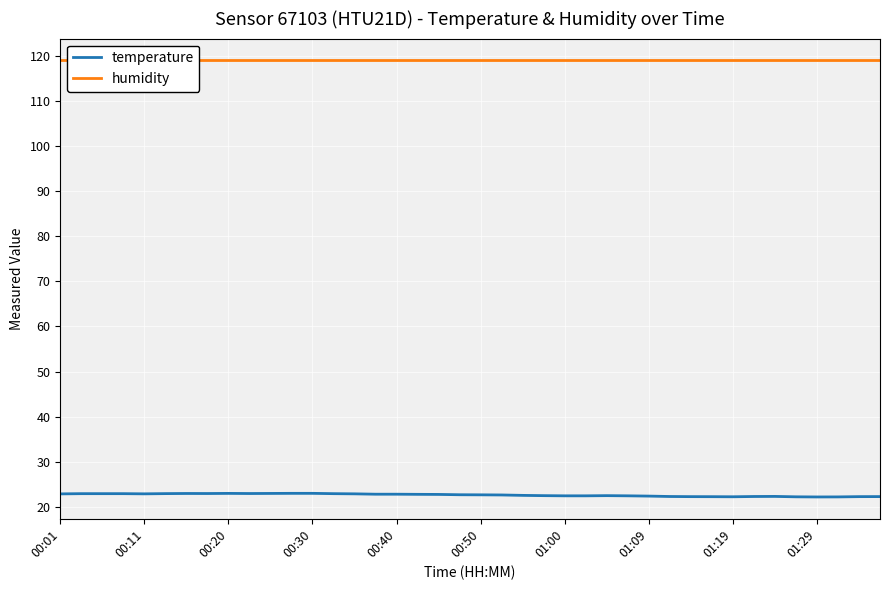

List the series in order of their overall mean, highest first.

humidity, temperature